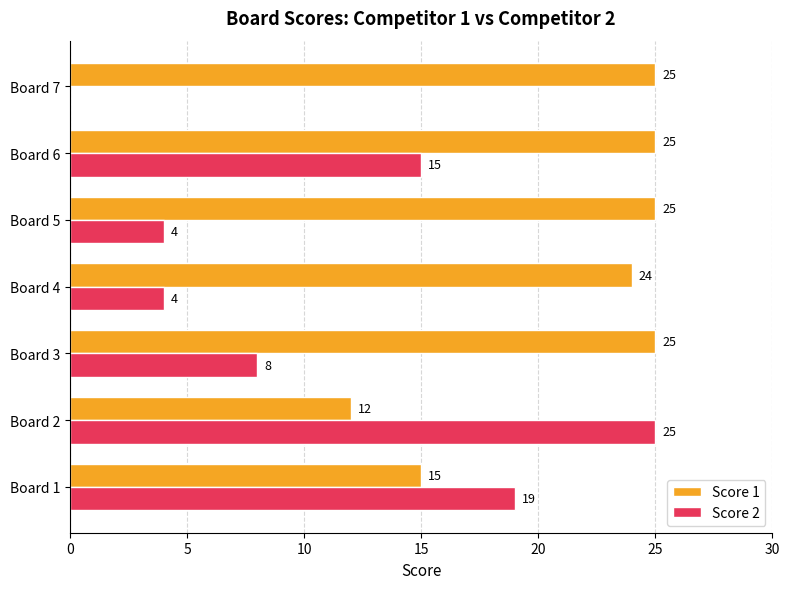

Is it true that Score 1 equals 25 at Board 7?

True